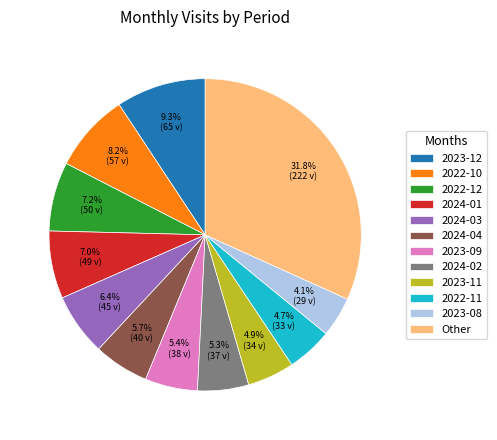

Is there a majority slice in this chart?

No